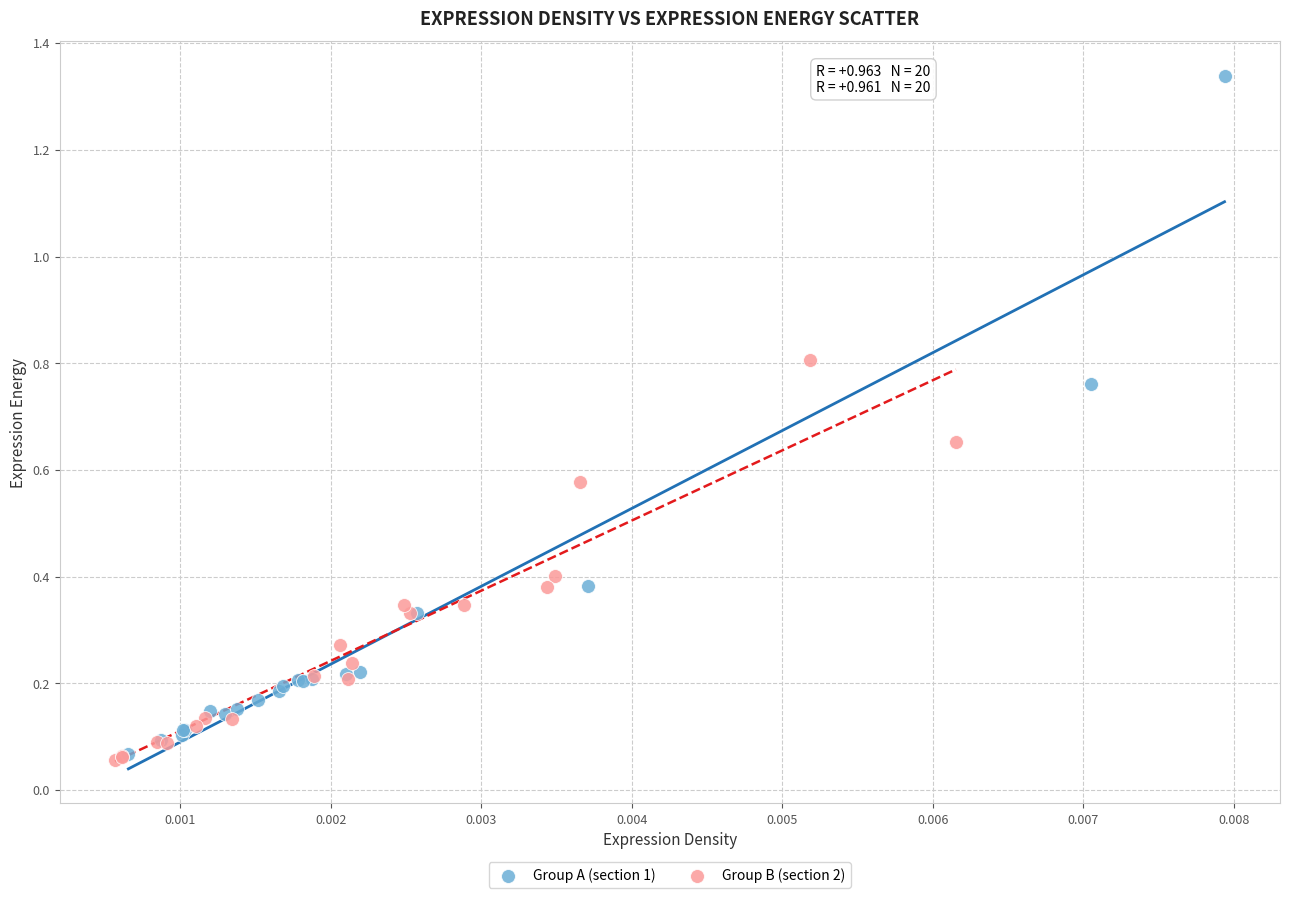

What are all the series names shown in the legend?

Group A (section 1), Group B (section 2)